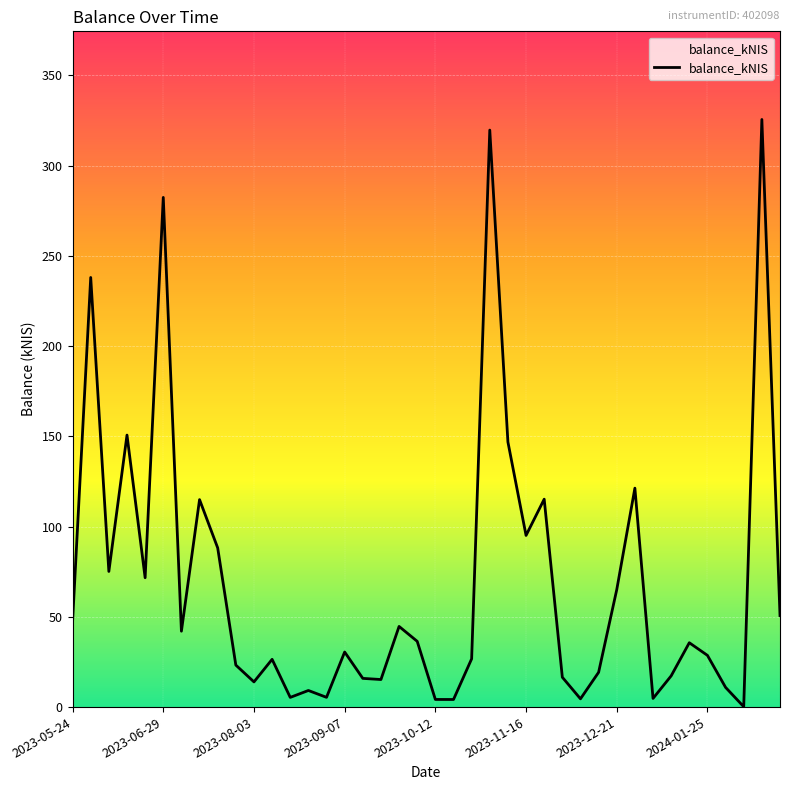

What is the greatest value displayed?

325.6